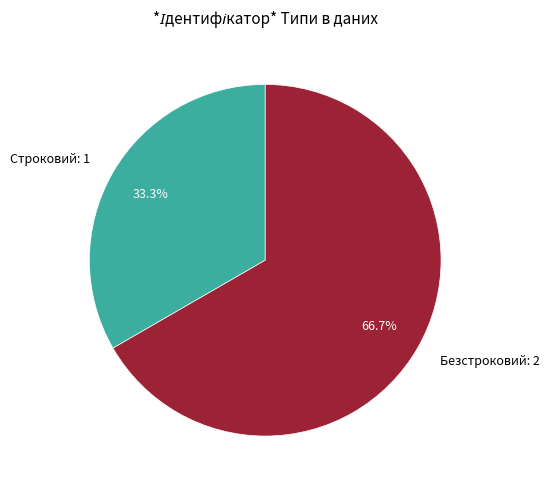

Which has a higher value, Безстроковий: 2 or Строковий: 1?

Безстроковий: 2